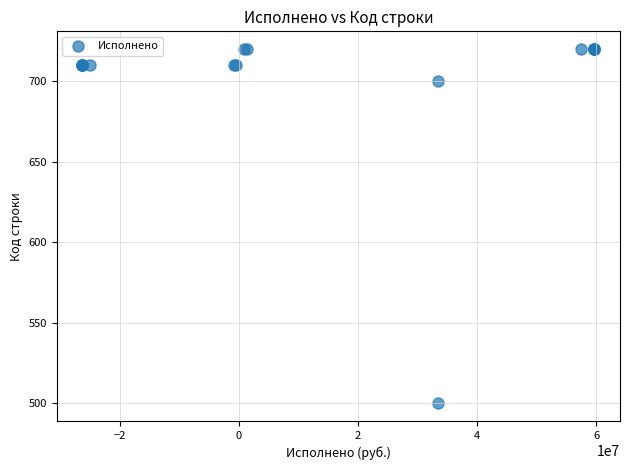

What Y value in the scatter plot is closest to 610?

700